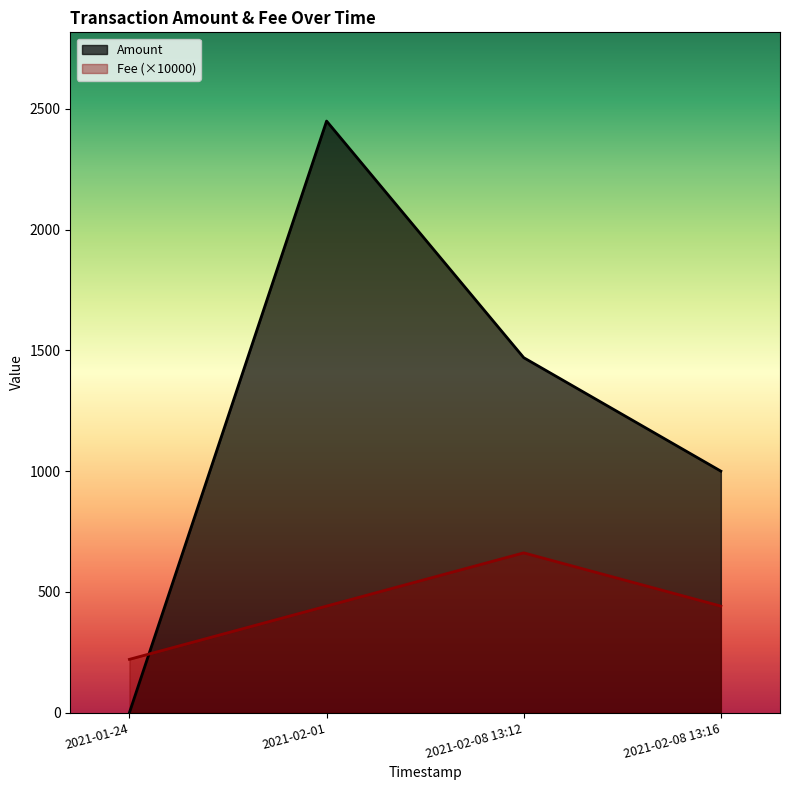

What is the difference between the maximum and minimum values in the Fee series?

441.0